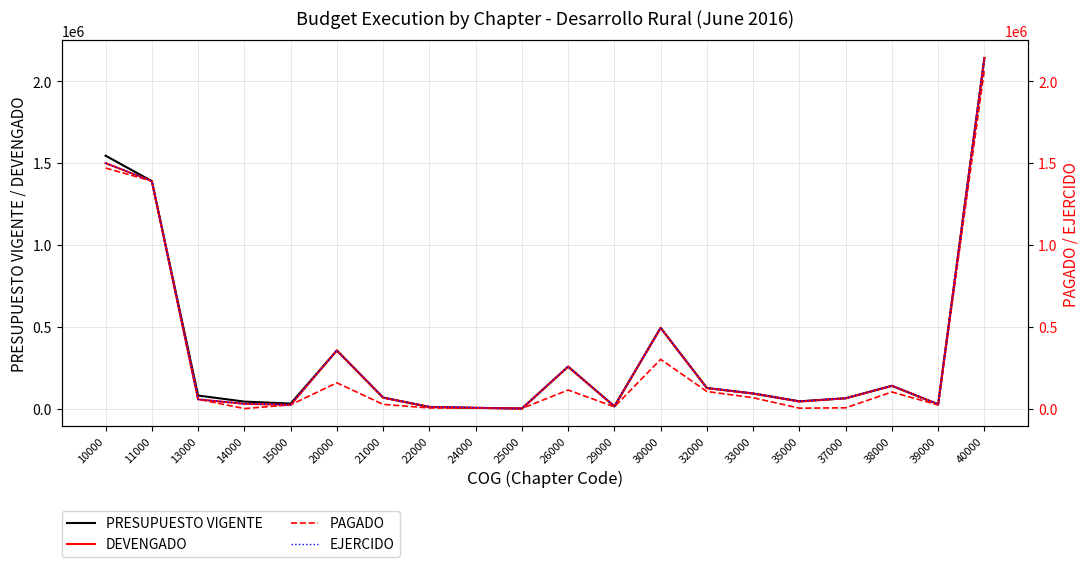

Where is the first local maximum for PAGADO?

20000